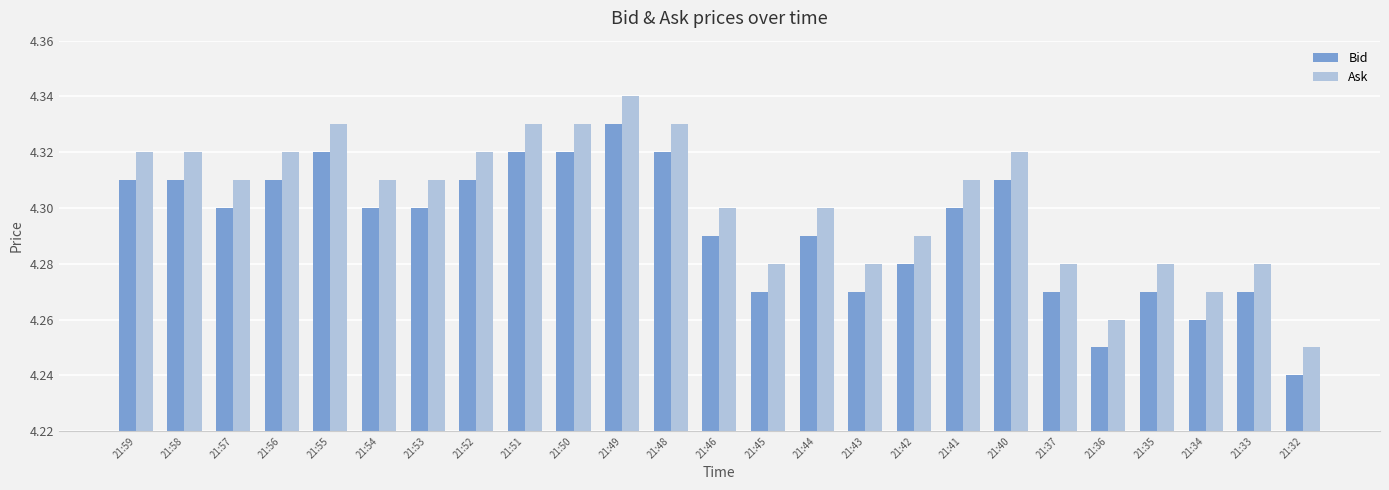

How many series are shown in this chart?

2